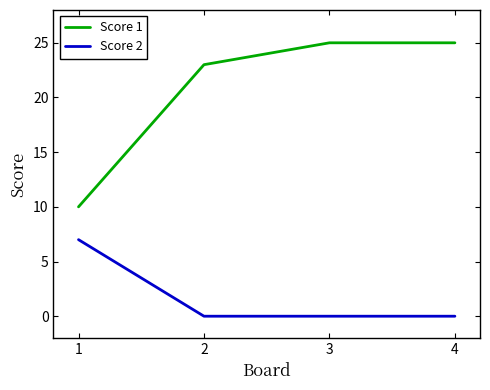

True or false: Score 2 and Score 1 cross at least once.

False